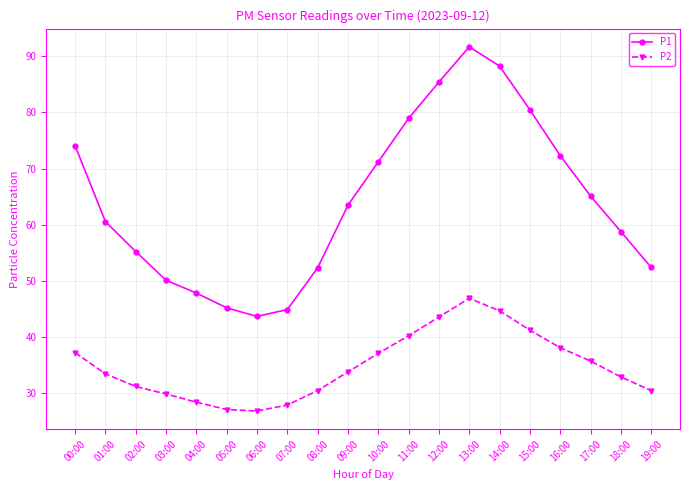

Rank the series by their maximum value, from highest to lowest.

P1, P2